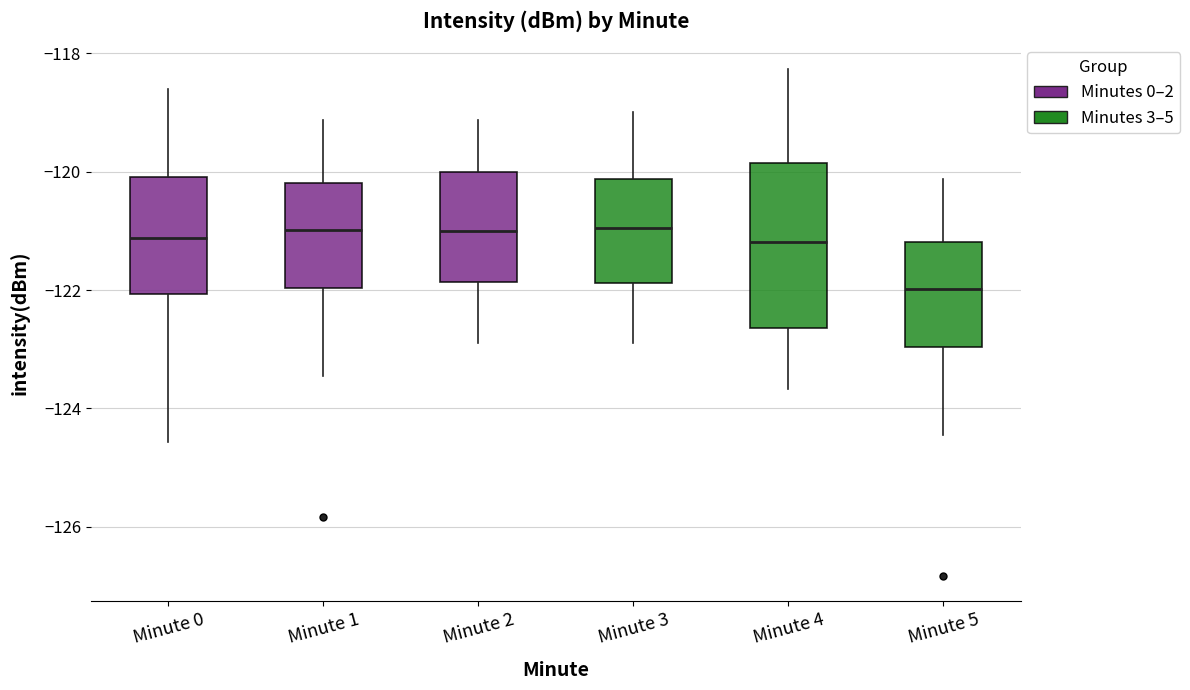

Where is the lower edge of the box for Minute 4 on the y-axis? The values are not printed on the chart, so give them approximately, as read against the axis.

-122.6